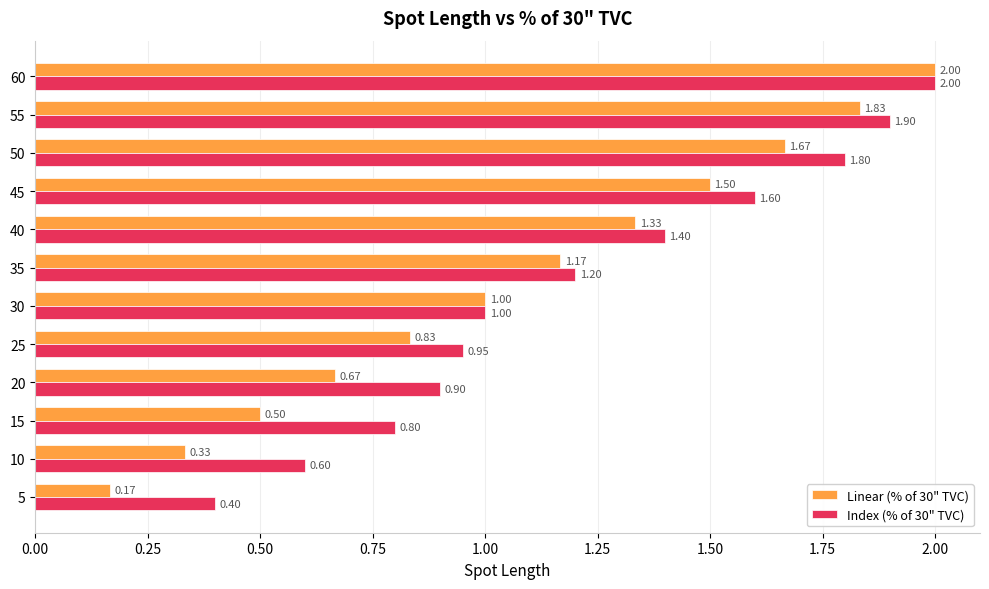

At which category does the chart reach its peak across all series?

60